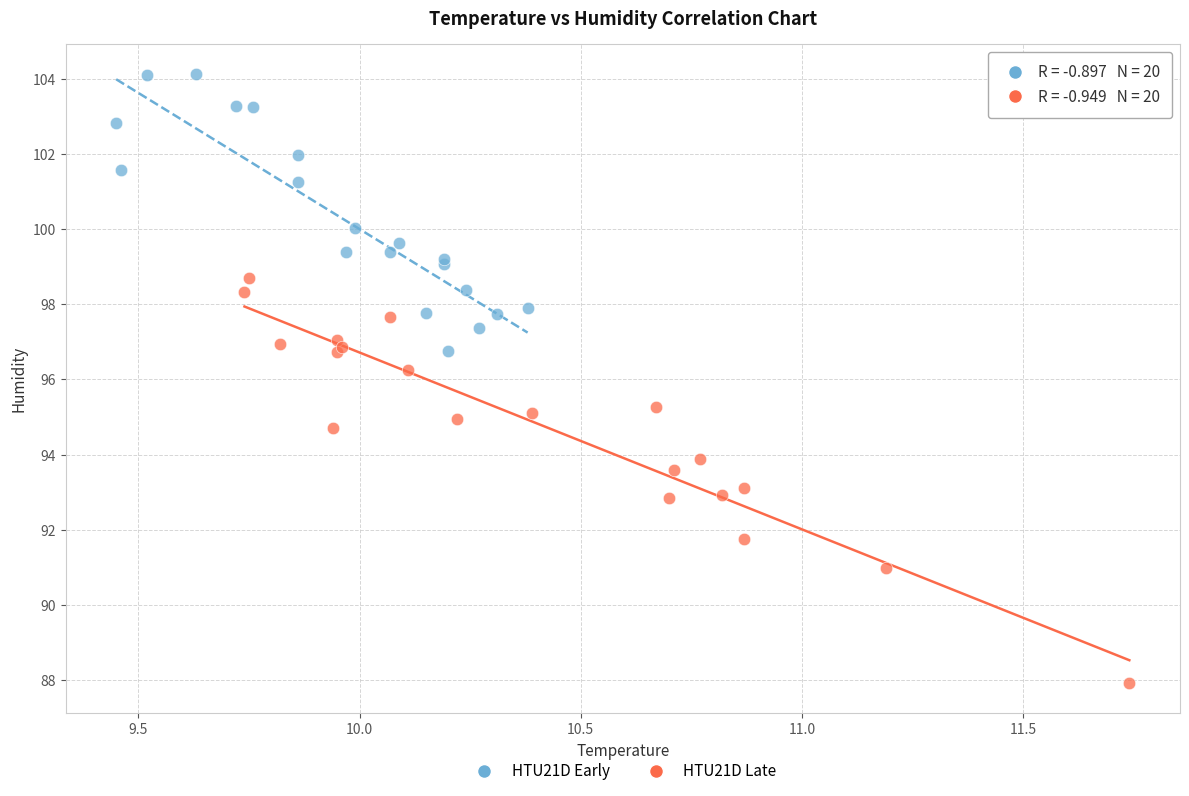

Which series has the largest Y range (max minus min)?

HTU21D Late